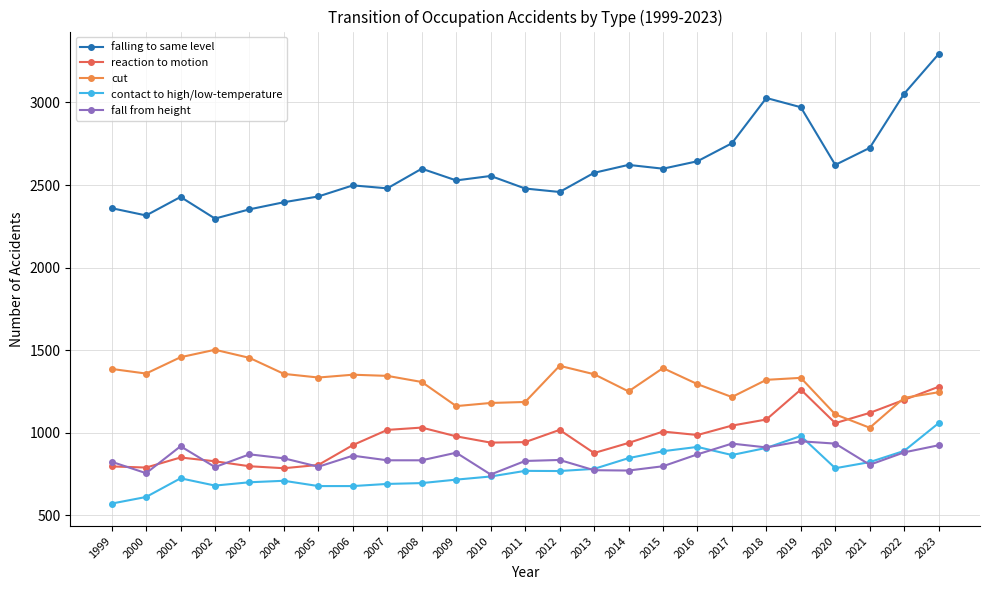

At how many categories does at least one series exceed 851?

25